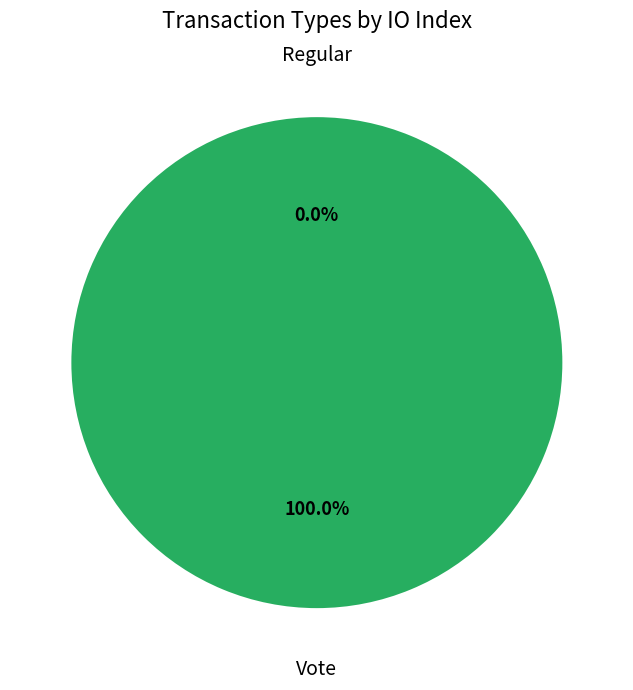

To the nearest percent, what is the combined percentage of Regular and Vote?

100%